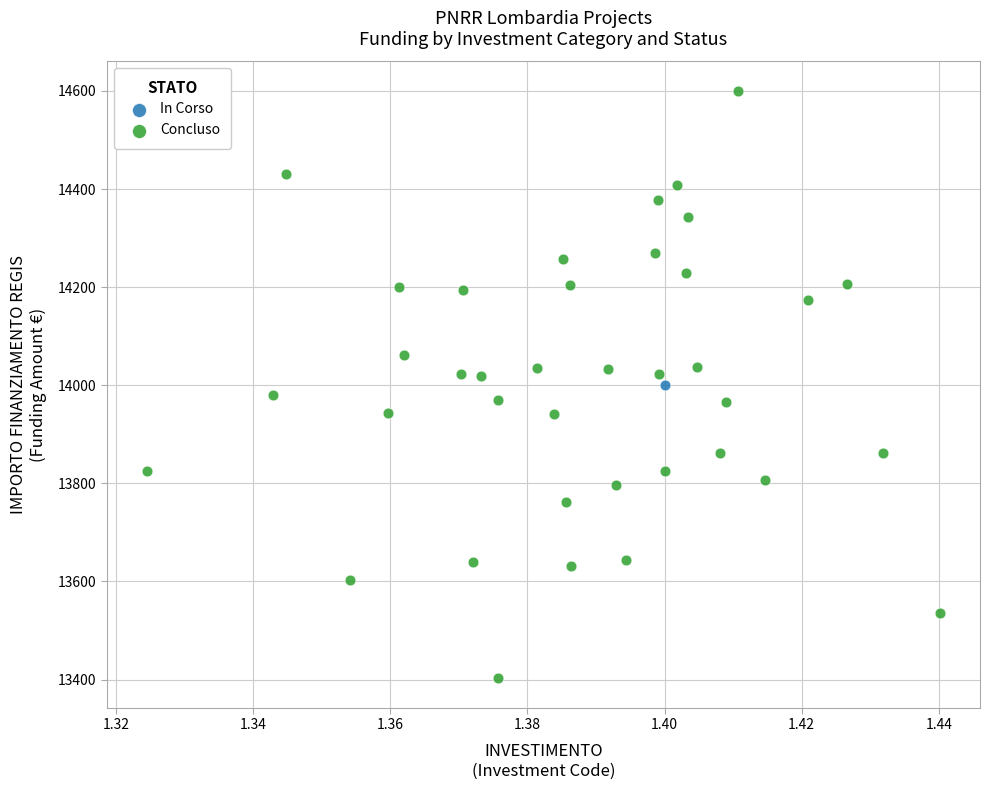

What are all the series names shown in the legend?

In Corso, Concluso